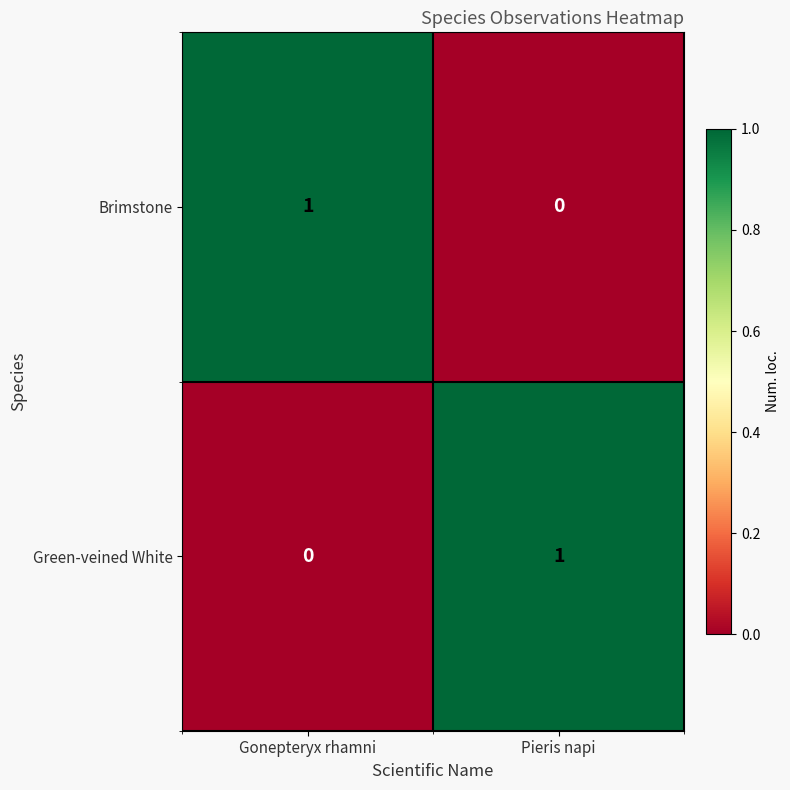

Which category has the highest value in the Brimstone series?

Gonepteryx rhamni